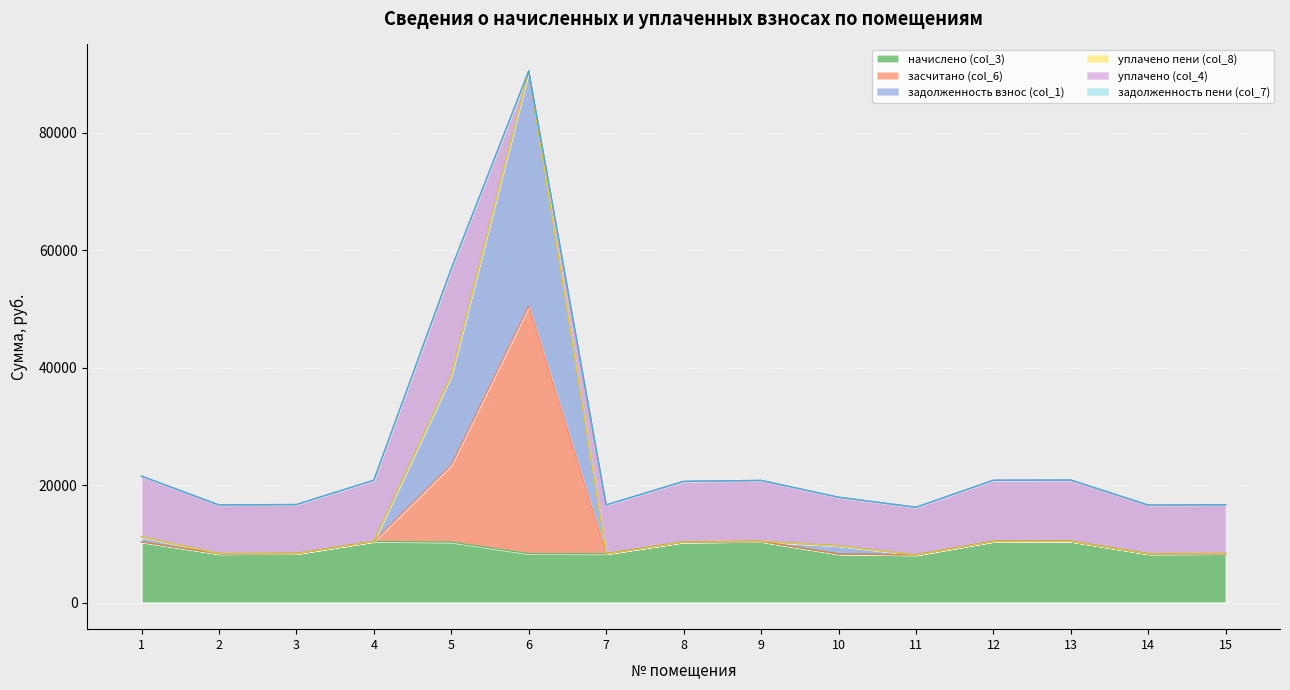

What is the value of the начислено (col_3) point at the 5th from the left?

10300.3